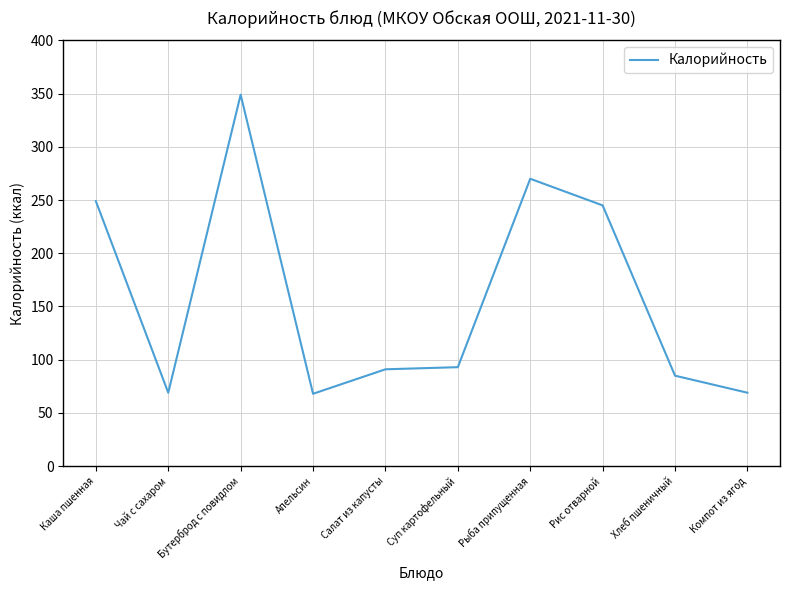

At which category does the chart reach its peak across all series?

Бутерброд с повидлом